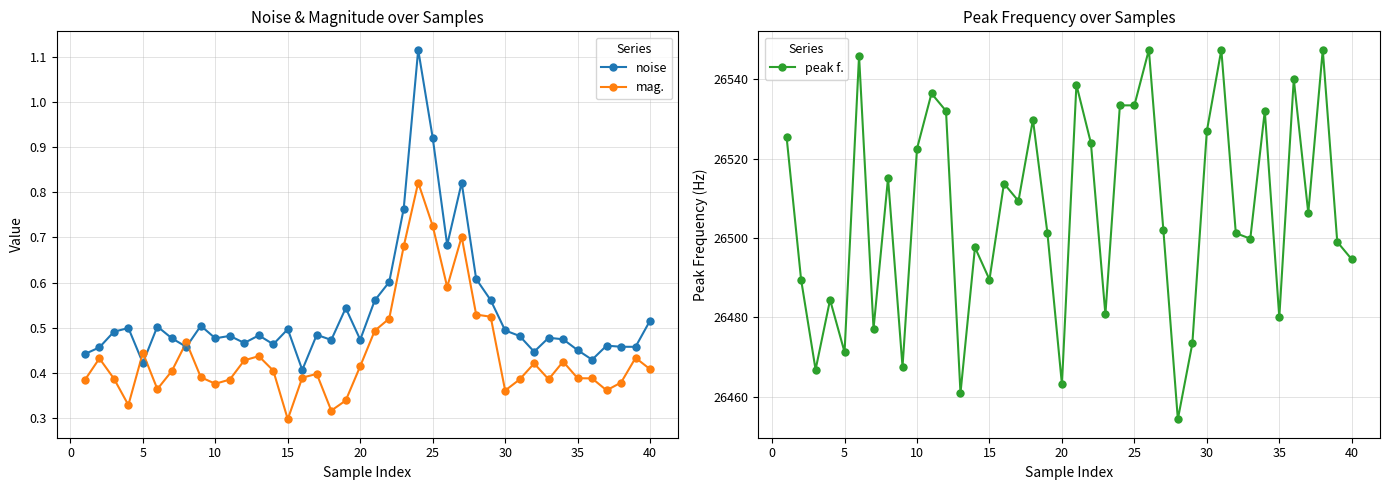

What are all the series names shown in the legend?

noise, mag., peak f.